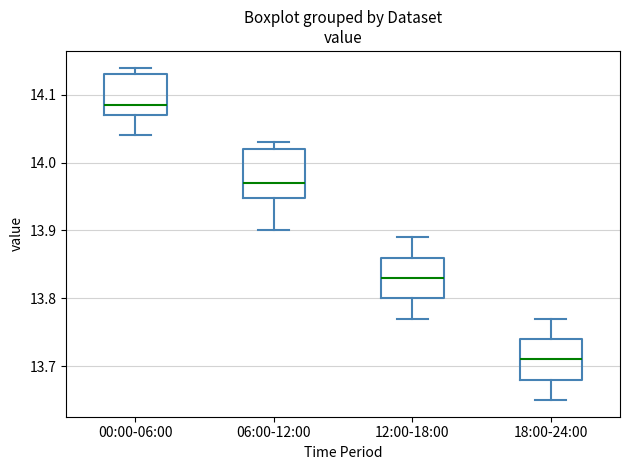

Which box's median line is the highest?

00:00-06:00